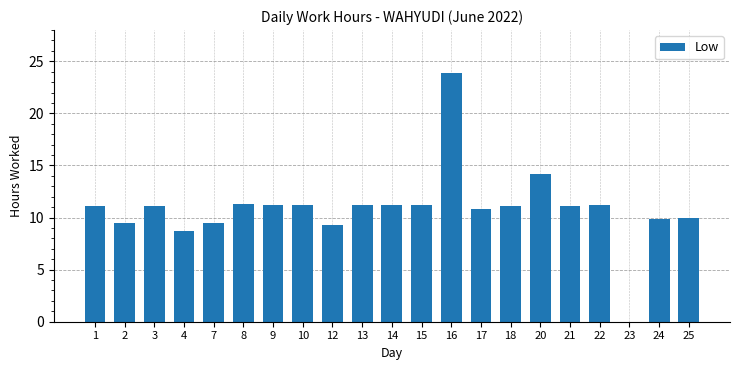

What is the maximum value shown in the chart?

23.8